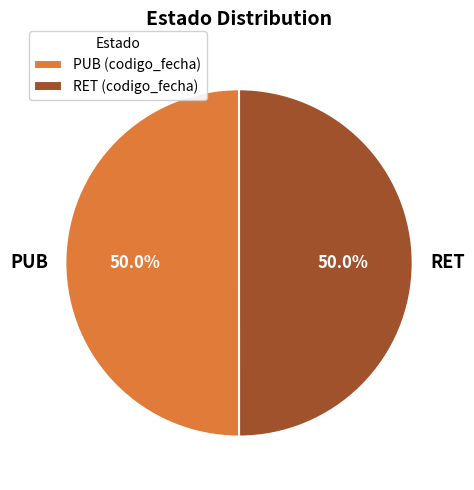

What is the ratio of the value at PUB to the value at RET?

1.0